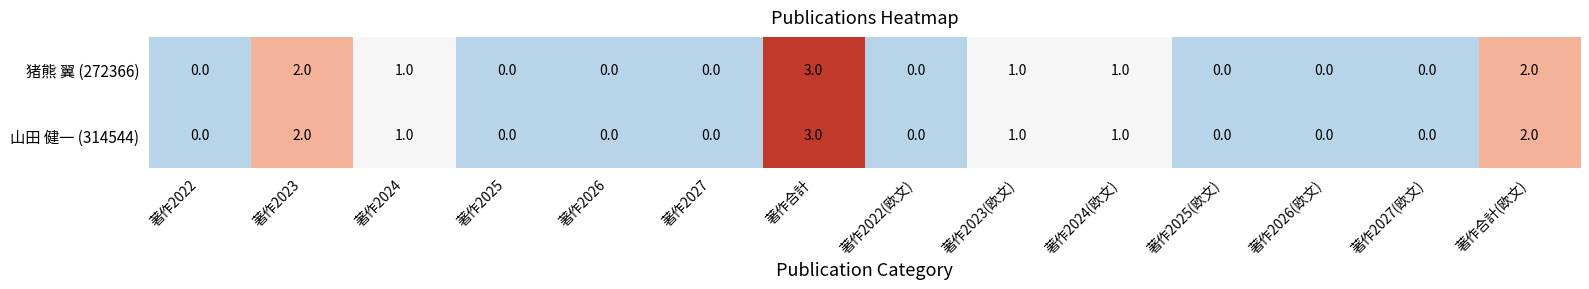

The 山田 健一 (314544) series shows -2 at 著作2022. True or false?

False